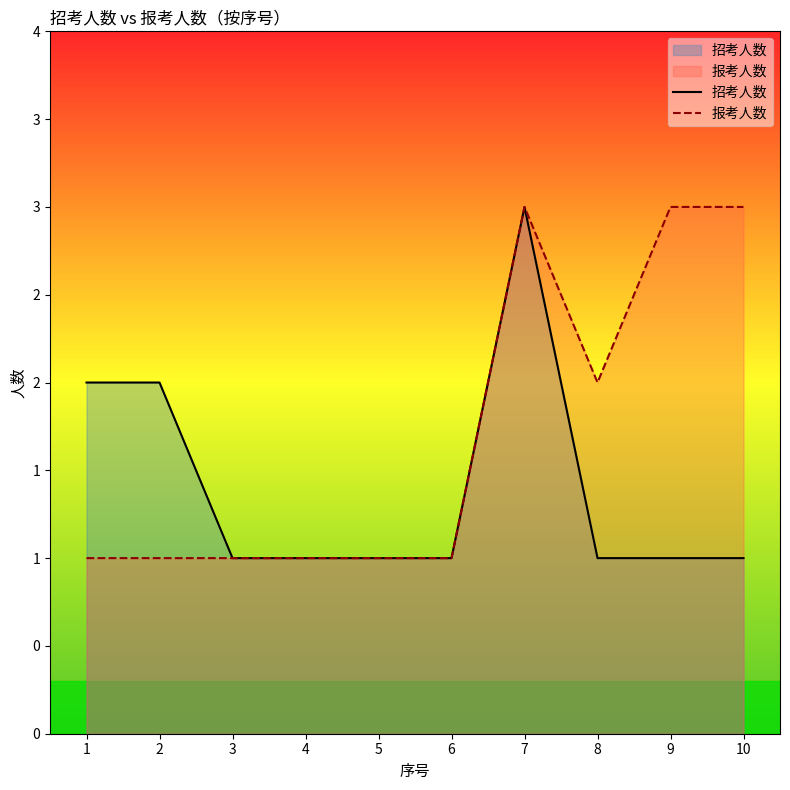

Rank the categories by 招考人数 value from lowest to highest.

3, 4, 5, 6, 8, 9, 10, 1, 2, 7